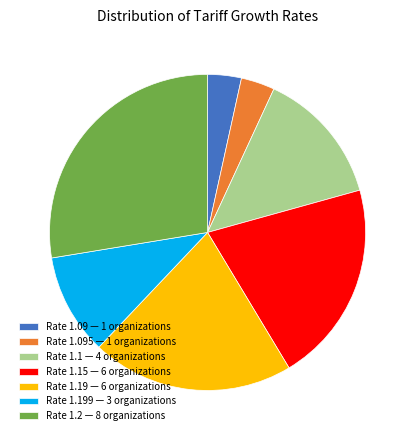

Is Rate 1.19 — 6 organizations the majority of the pie?

No